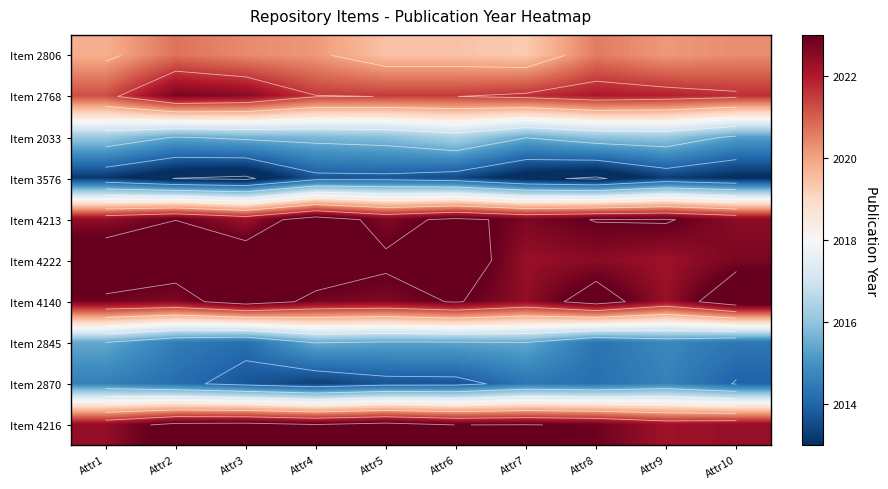

What is the difference between the maximum and minimum values in the Item 2870 series?

1.3